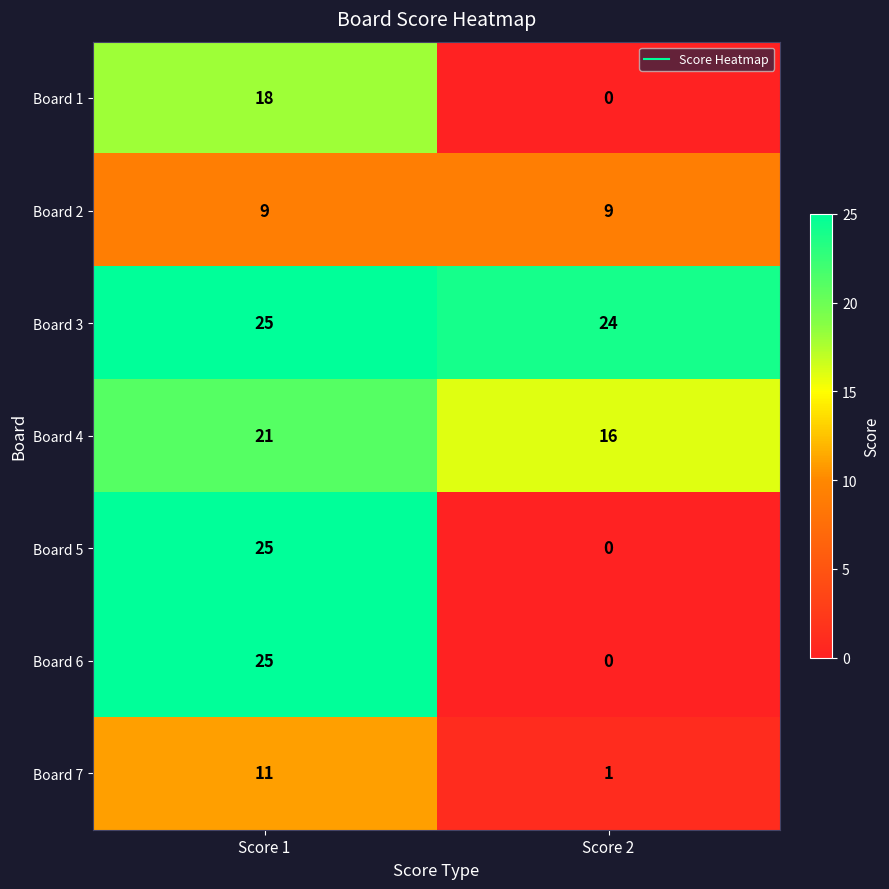

What is the difference between the maximum and minimum values in the Board 7 series?

10